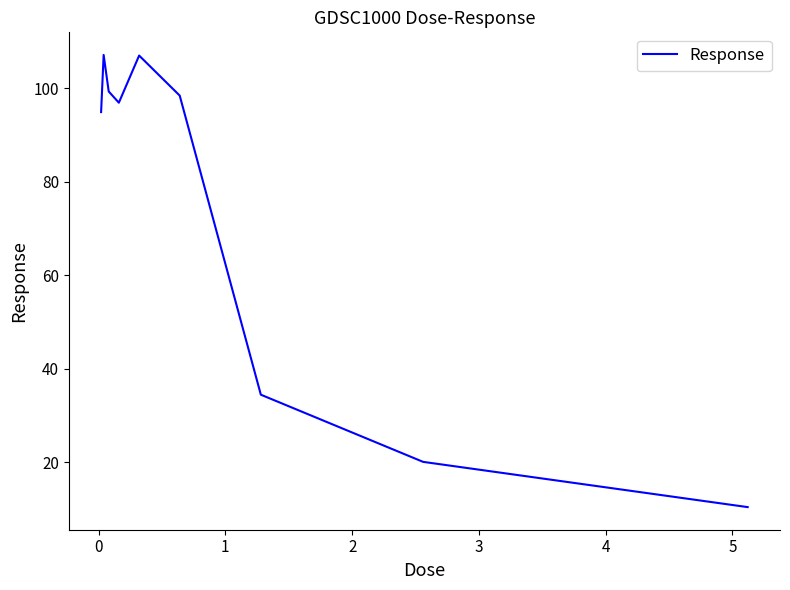

What is the difference between the maximum and minimum values?

96.8